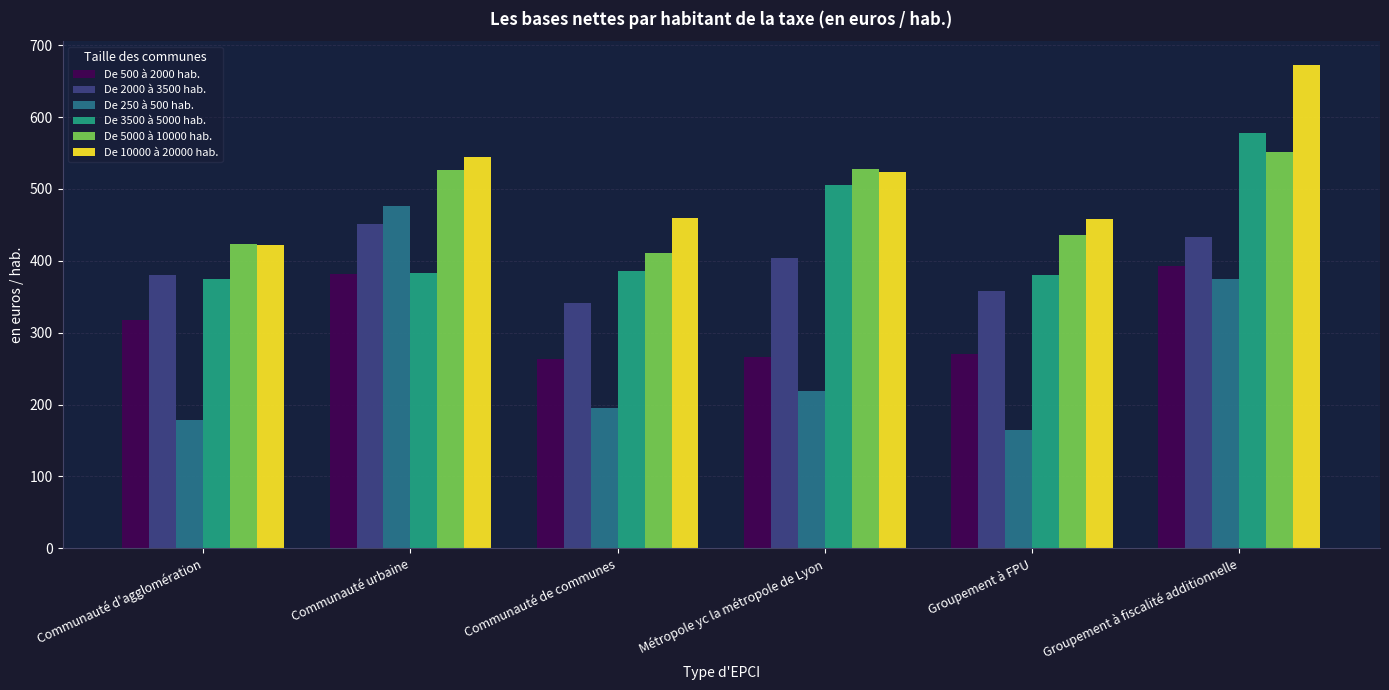

How many values in the De 5000 à 10000 hab. series exceed 525?

3